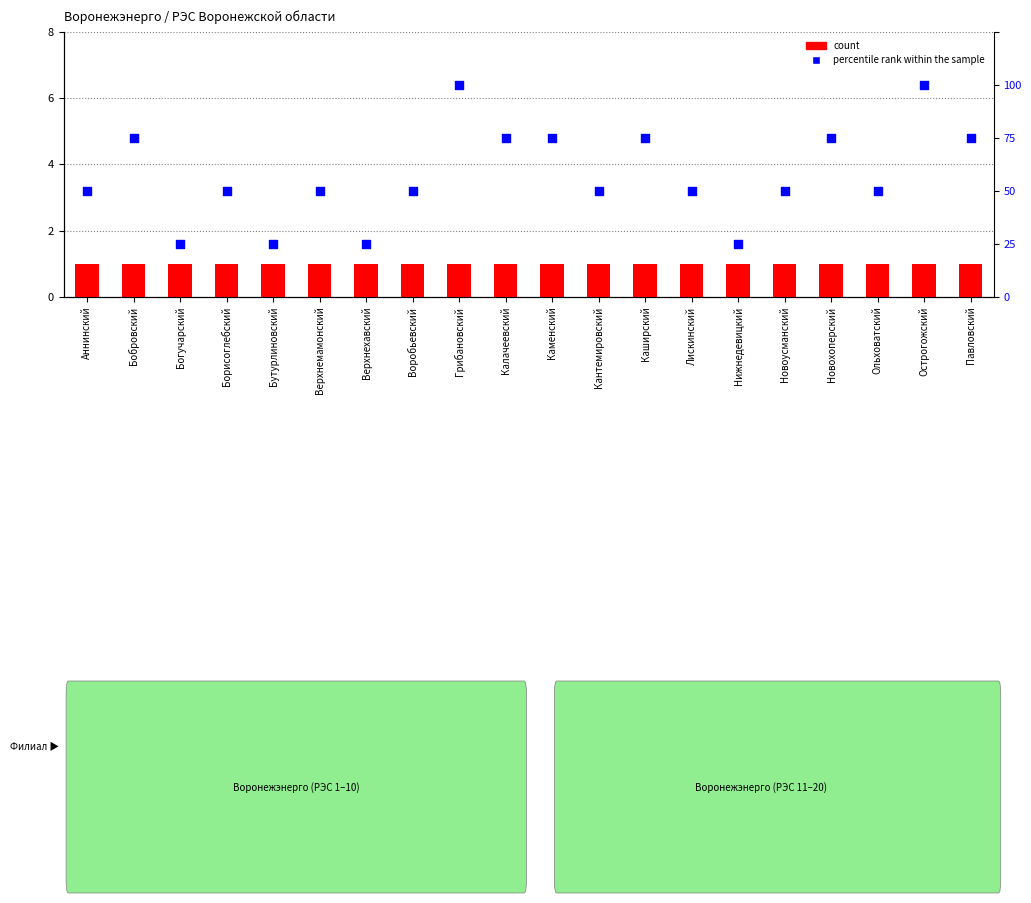

Which series has the largest total across all categories?

percentile rank within the sample